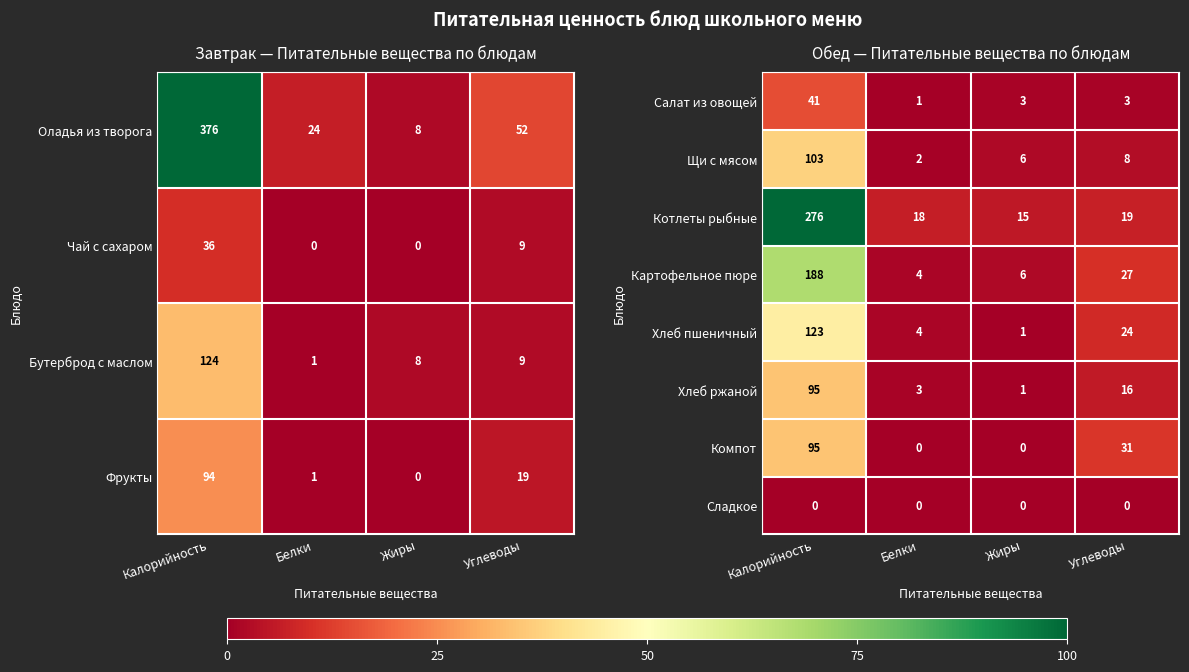

Is the value of Компот at Калорийность greater than the value of Картофельное пюре at Белки?

Yes